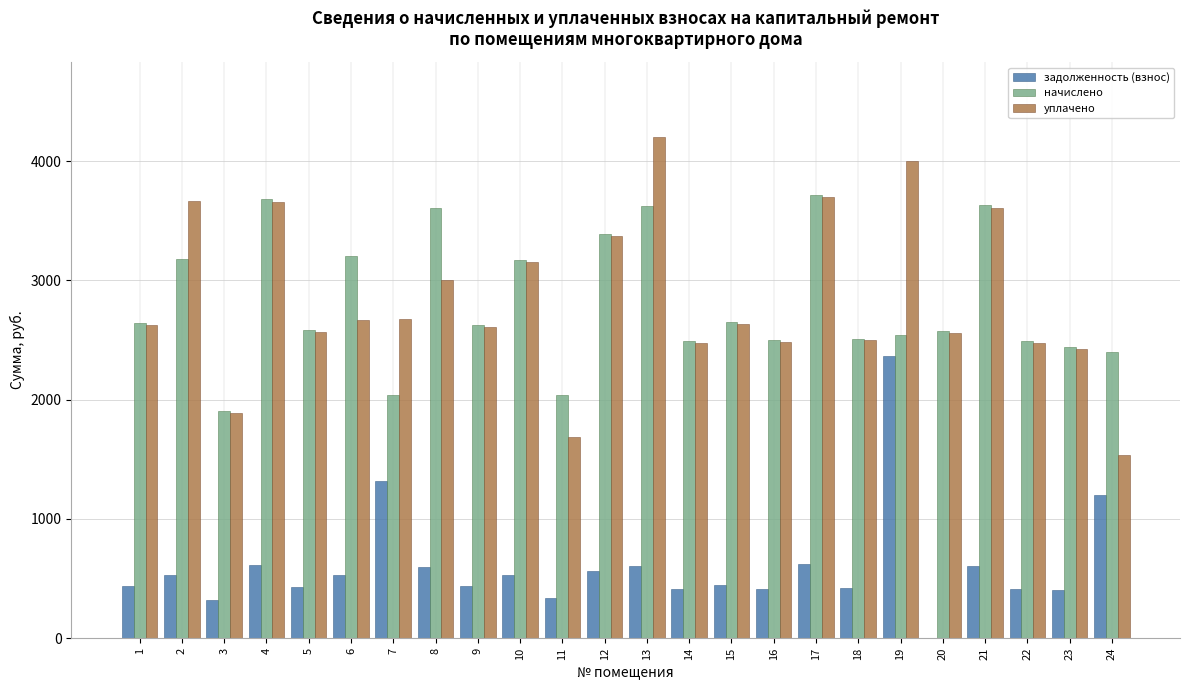

What is the maximum value shown in the chart?

4200.1